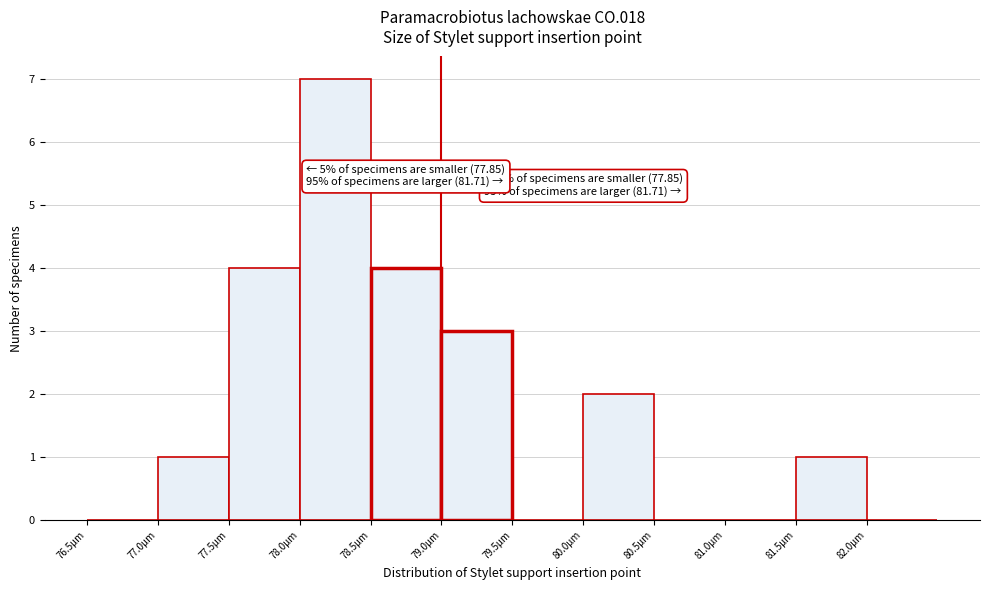

Over which range of the x-axis is the bar tallest?

78.0 to 78.5